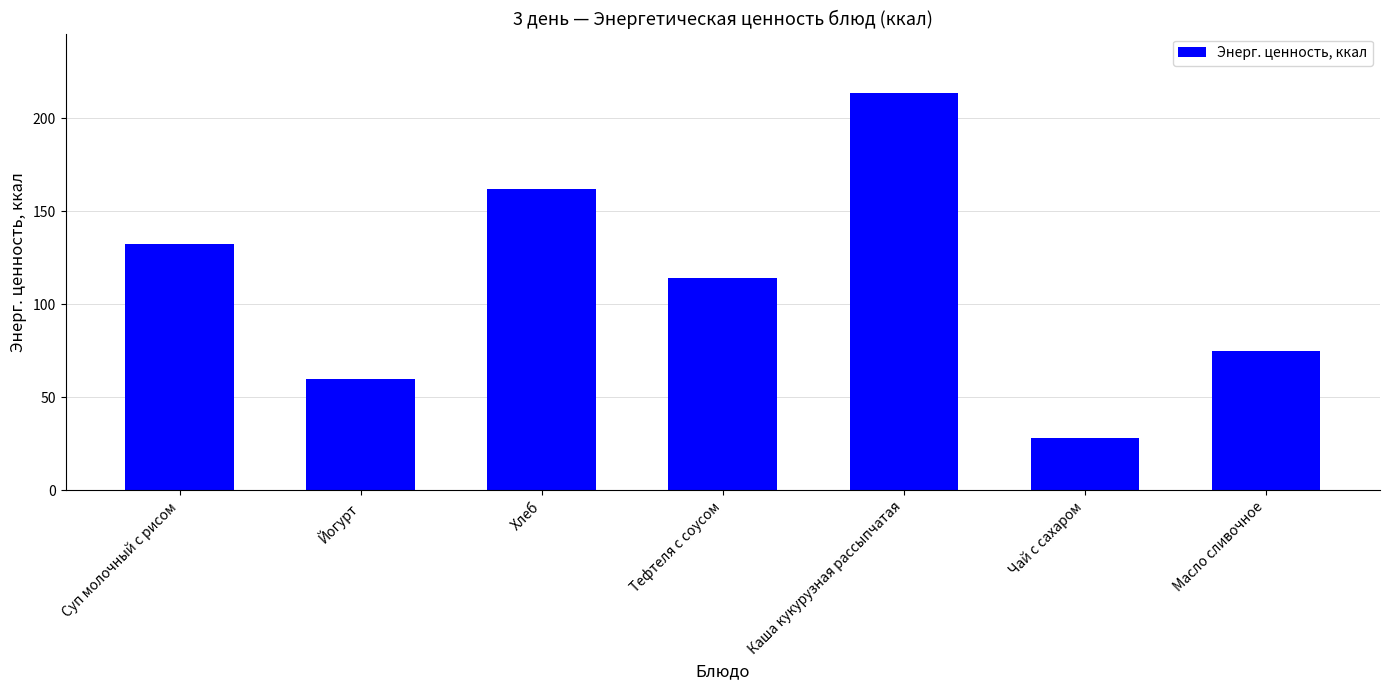

What is the change in value from Суп молочный с рисом to Йогурт?

-72.4